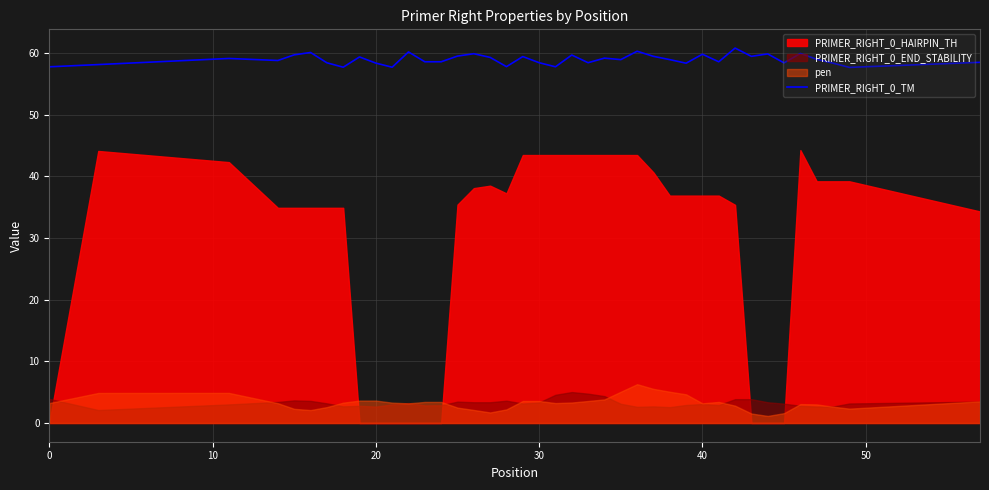

The value of PRIMER_RIGHT_0_TM at 20 is 58.4. True or false?

True